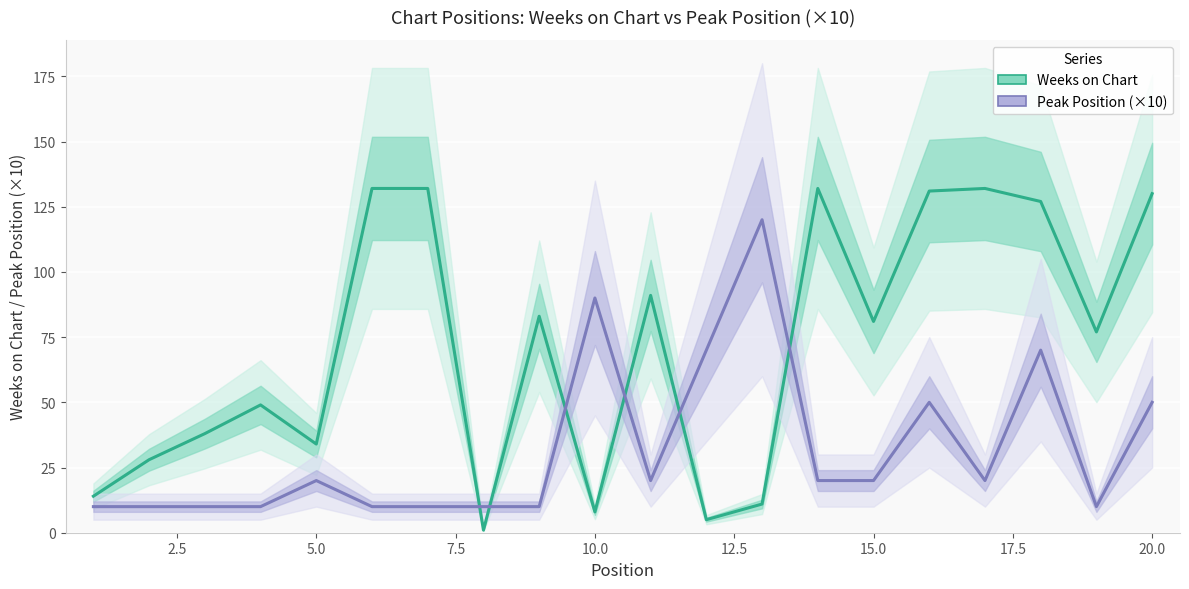

Count the number of data series in this chart.

2